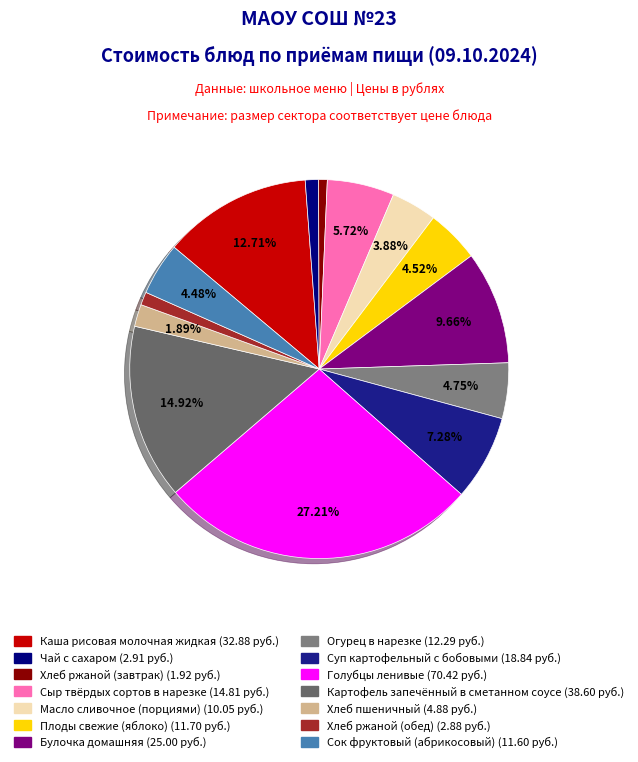

What is the largest slice in the pie chart?

Голубцы ленивые